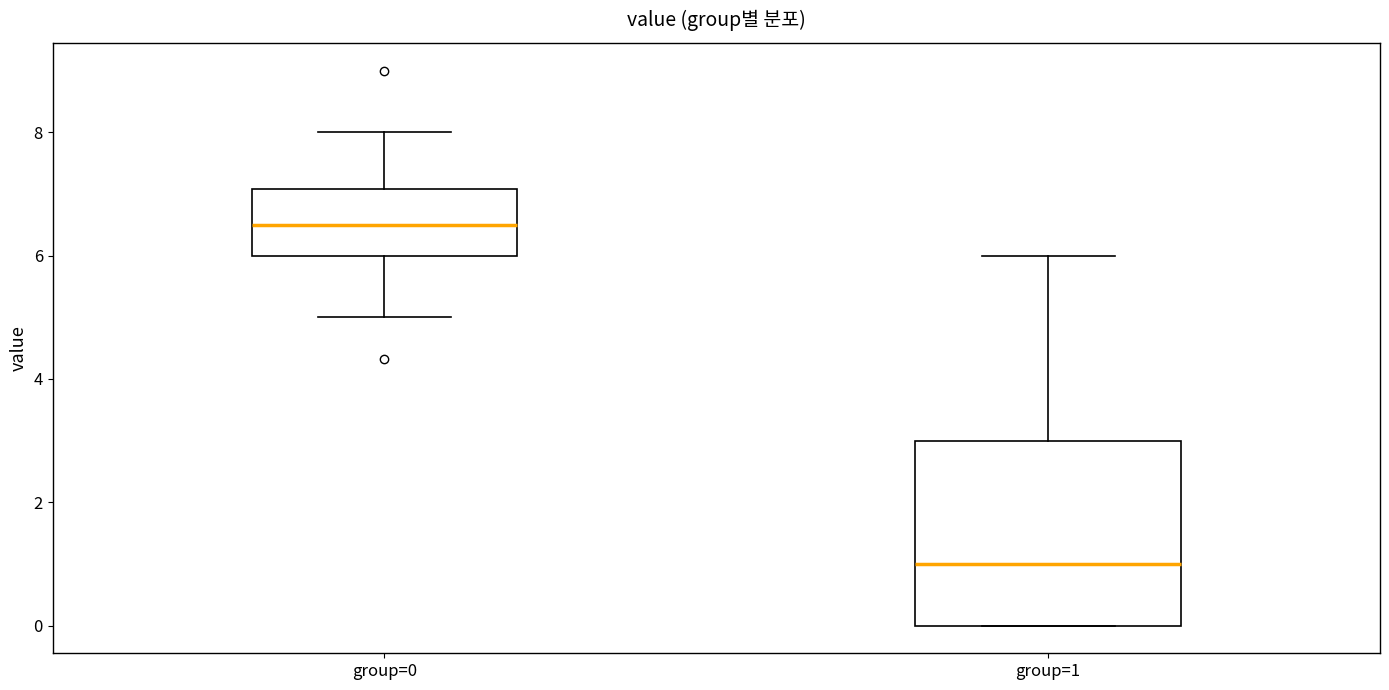

Reading left to right, read every box against the y-axis: the position of its median line, the range the box covers, and the ends of its whiskers. The values are not printed on the chart, so give them approximately, as read against the axis.

group=0: median 6.6, box 6.0 to 7.0, whiskers 5.0 to 8.0
group=1: median 1.0, box 0.0 to 3.0, whiskers 0.0 to 6.0